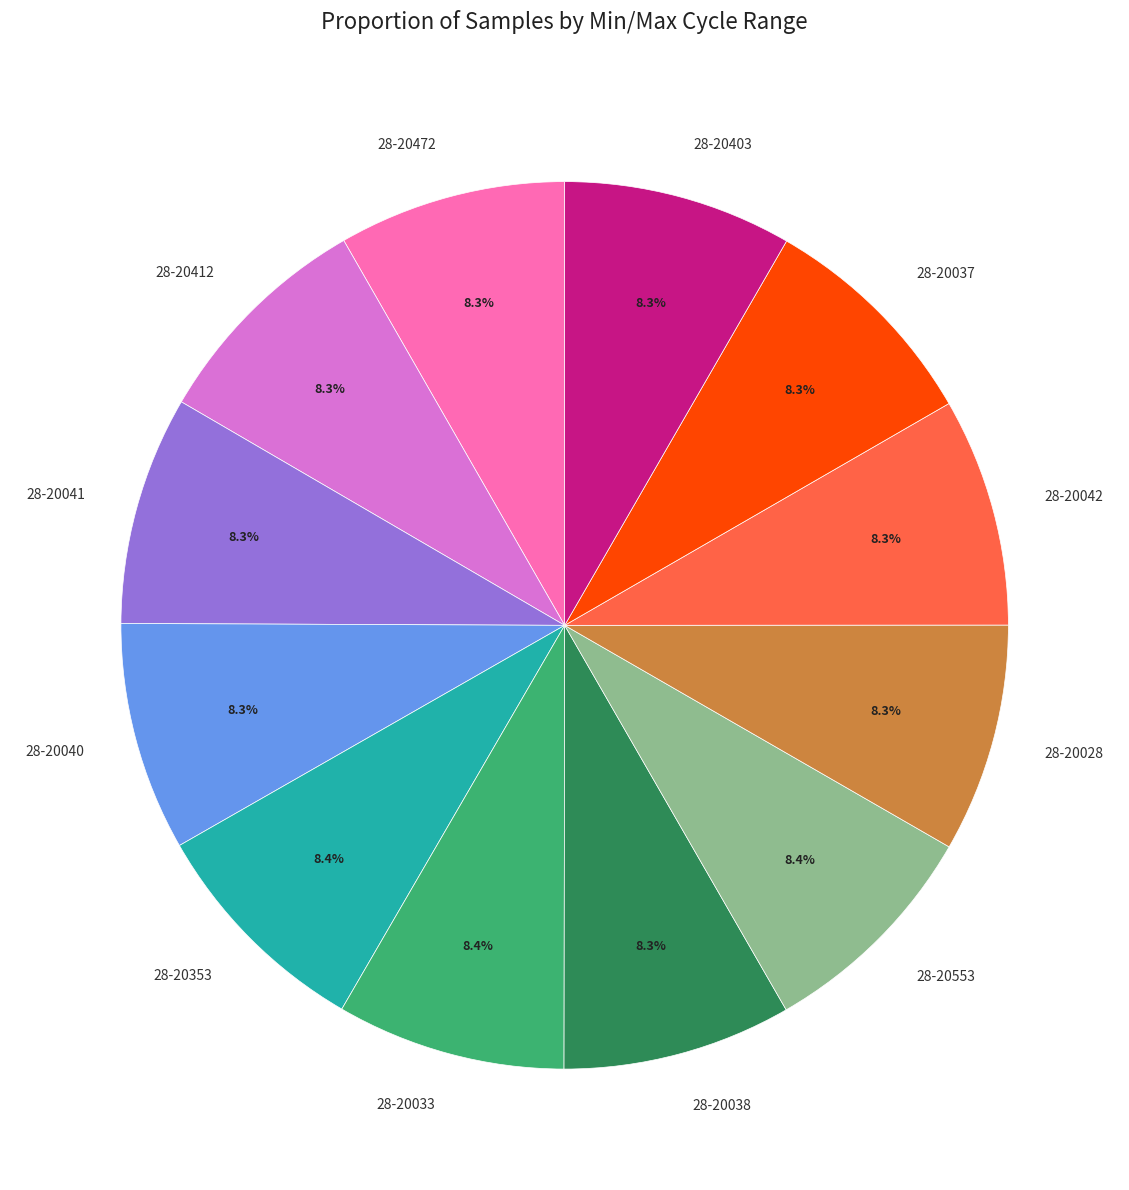

Does 28-20412 account for over 50% of the chart?

No